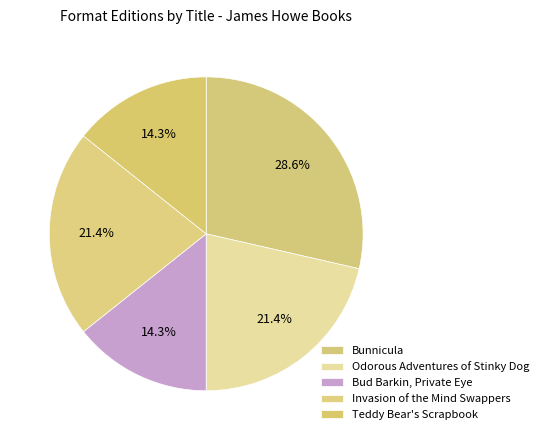

Is there a majority slice in this chart?

No